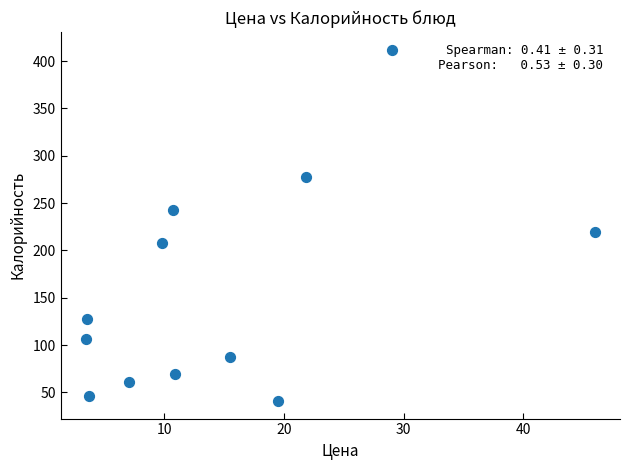

What Y value in the scatter plot is closest to 226?

219